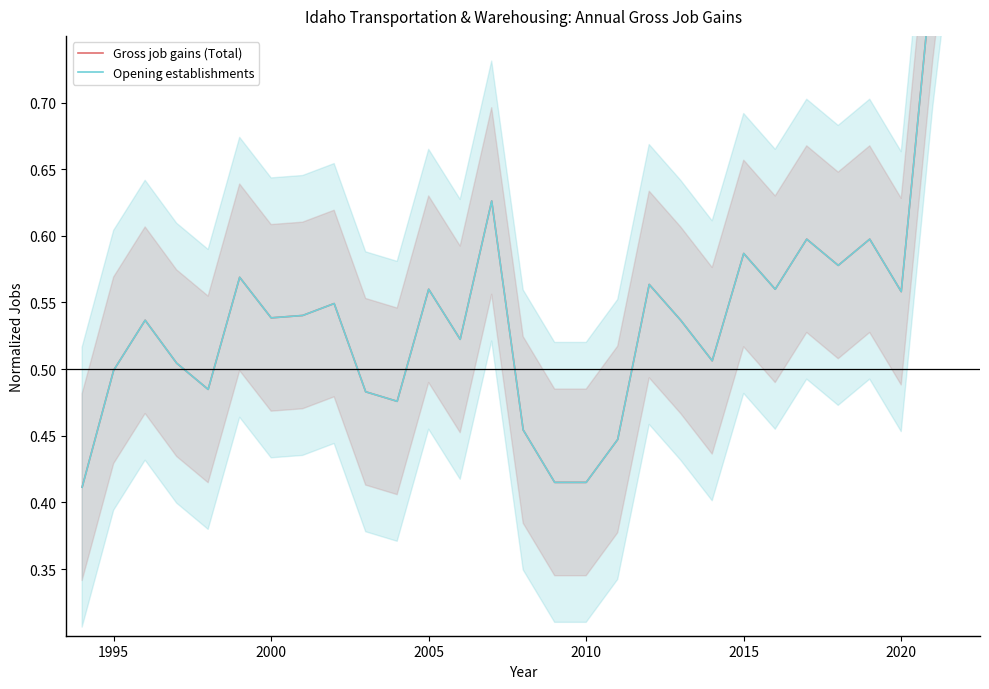

True or false: Gross job gains (Total) and Opening establishments intersect in this chart.

False